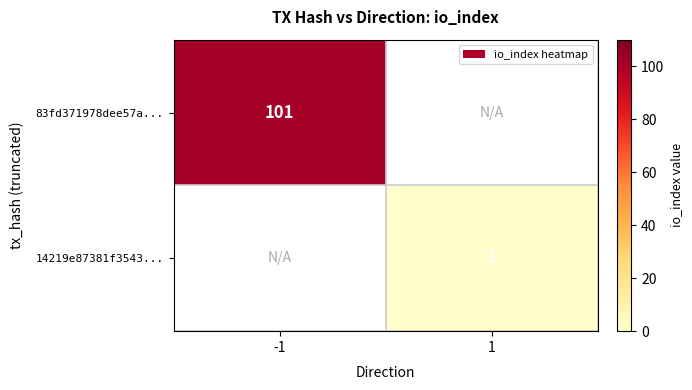

The value of 83fd371978dee57a... at -1 is 163. True or false?

False